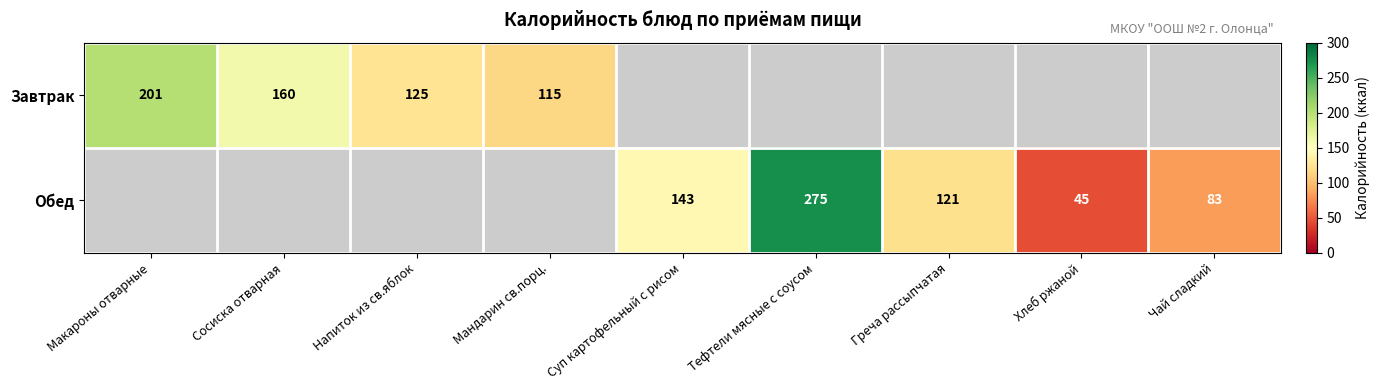

Which category has the lowest value across all series?

Хлеб ржаной